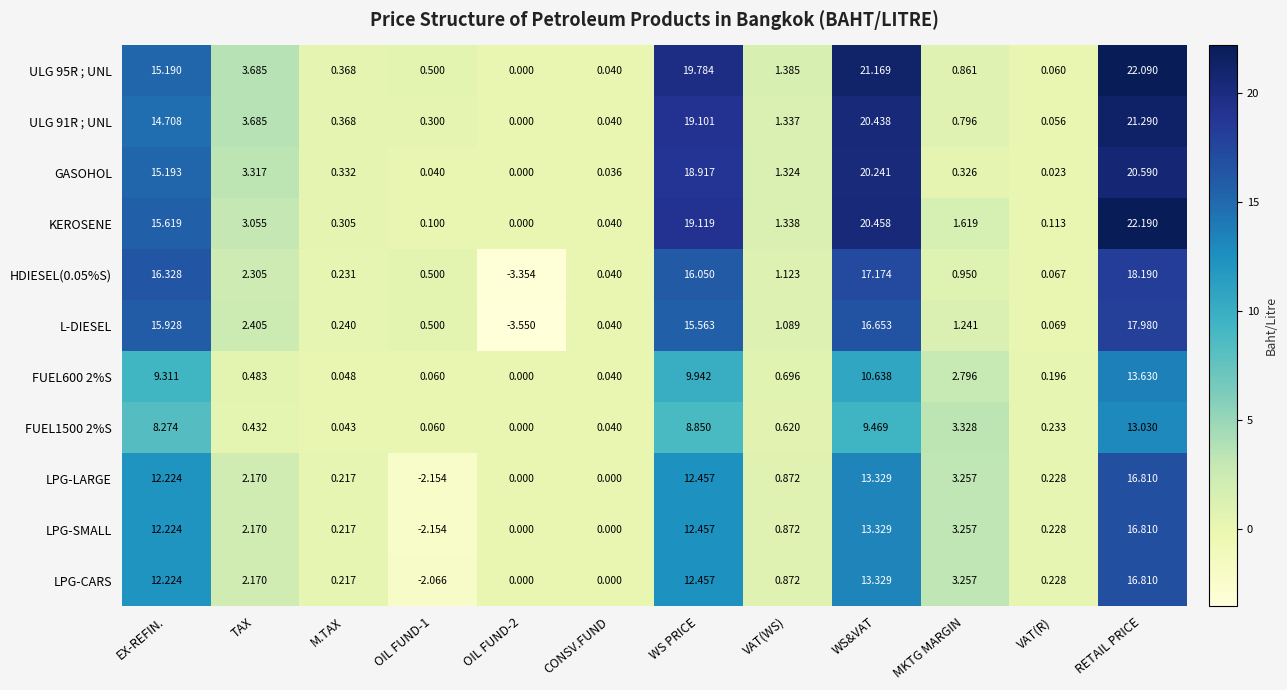

At which category is the sum across all series the highest?

RETAIL PRICE